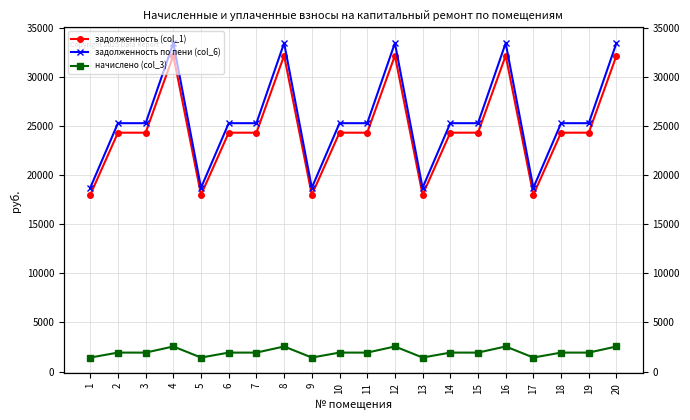

List the labels in order of задолженность (col_1) value, largest first.

4, 8, 12, 16, 20, 2, 3, 6, 7, 10, 11, 14, 15, 18, 19, 1, 5, 9, 13, 17